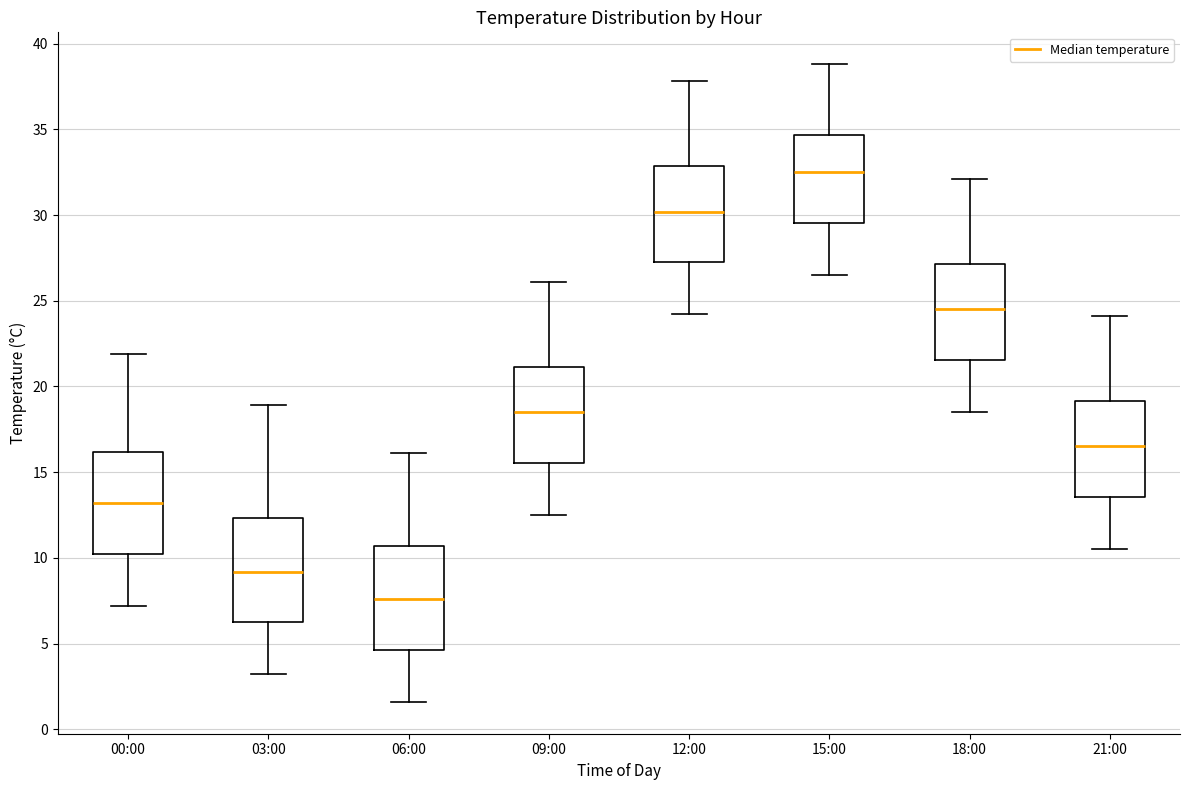

Reading left to right, read every box against the y-axis: the position of its median line, the range the box covers, and the ends of its whiskers. The values are not printed on the chart, so give them approximately, as read against the axis.

00:00: median 13.0, box 10.5 to 16.0, whiskers 7.0 to 22.0
03:00: median 9.0, box 6.5 to 12.5, whiskers 3.0 to 19.0
06:00: median 7.5, box 4.5 to 10.5, whiskers 1.5 to 16.0
09:00: median 18.5, box 15.5 to 21.0, whiskers 12.5 to 26.0
12:00: median 30.0, box 27.5 to 33.0, whiskers 24.0 to 38.0
15:00: median 32.5, box 29.5 to 34.5, whiskers 26.5 to 39.0
18:00: median 24.5, box 21.5 to 27.0, whiskers 18.5 to 32.0
21:00: median 16.5, box 13.5 to 19.0, whiskers 10.5 to 24.0